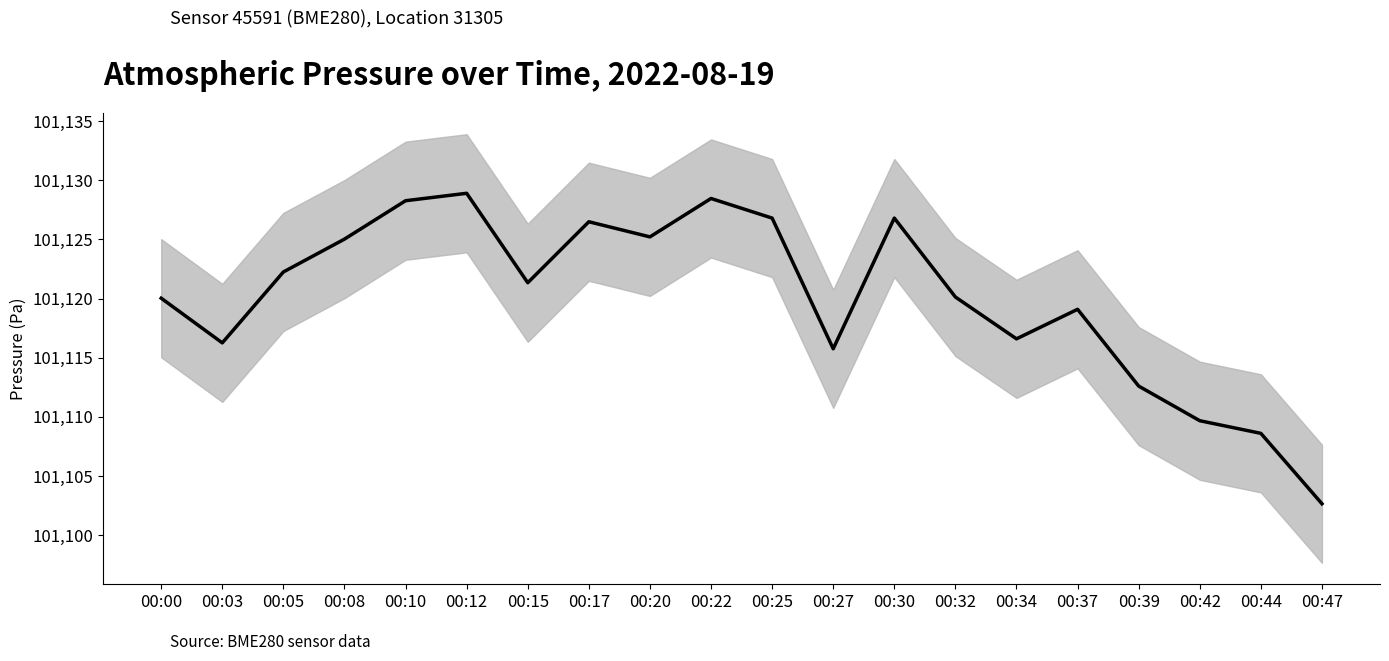

True or false: the data shows 101126.8 at 00:25.

True